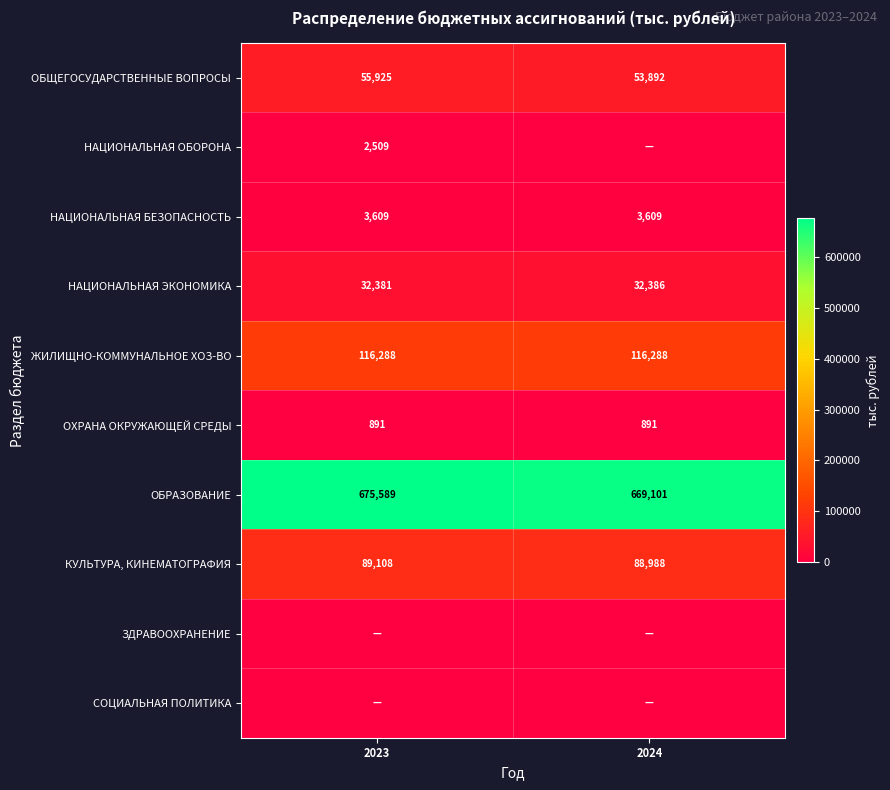

Where is ОБЩЕГОСУДАРСТВЕННЫЕ ВОПРОСЫ nearest to the value 54908?

2024